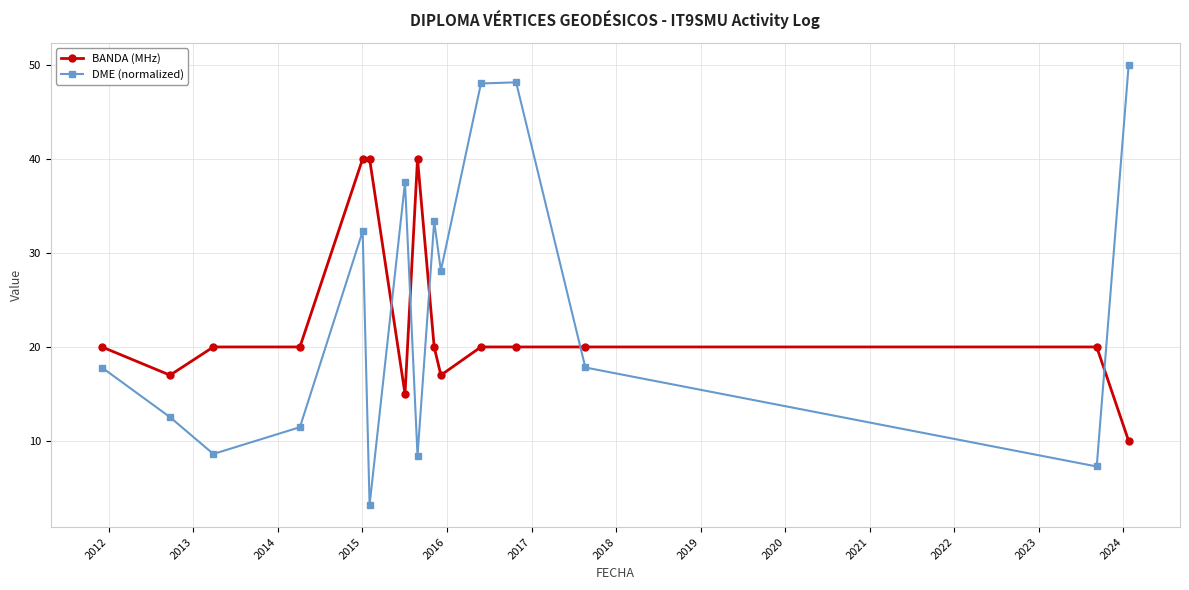

Which series has the widest spread of values?

DME (normalized)